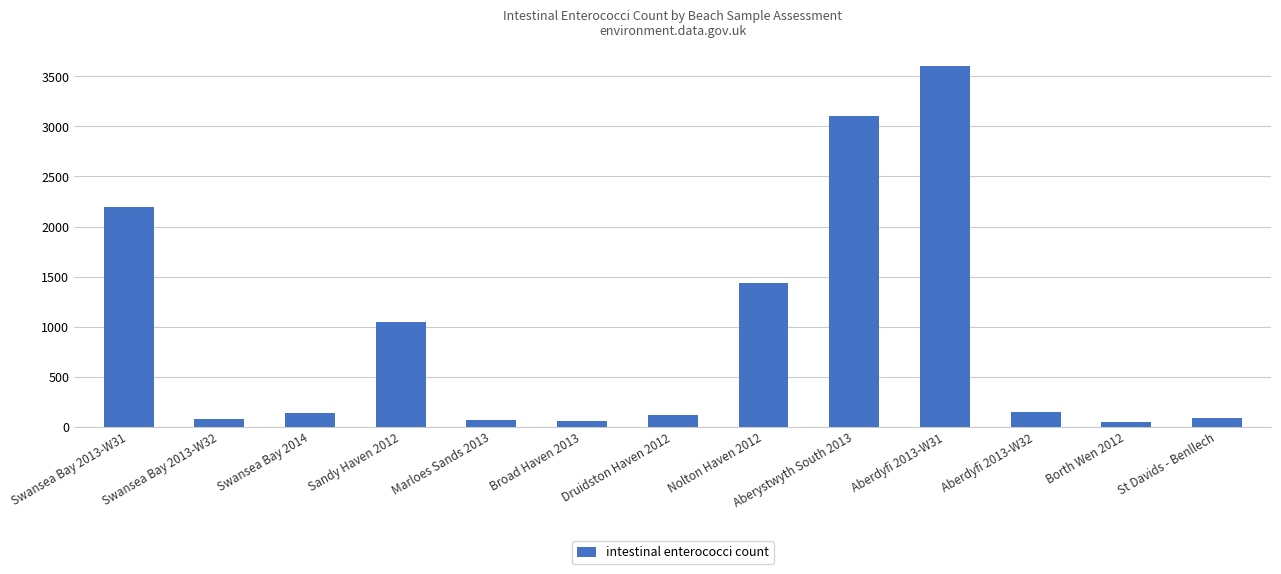

Which label corresponds to the largest value in the chart?

Aberdyfi 2013-W31